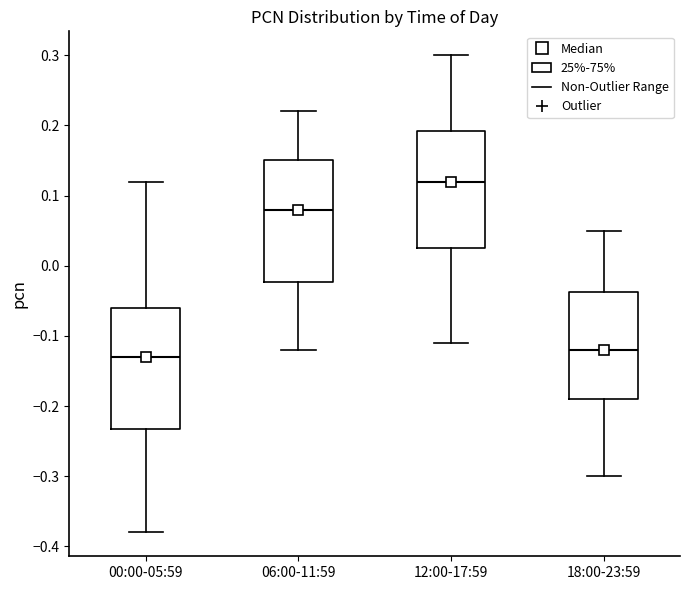

Reading left to right, read every box against the y-axis: the position of its median line, the range the box covers, and the ends of its whiskers. The values are not printed on the chart, so give them approximately, as read against the axis.

00:00-05:59: median -0.13, box -0.23 to -0.06, whiskers -0.38 to 0.12
06:00-11:59: median 0.08, box -0.02 to 0.15, whiskers -0.12 to 0.22
12:00-17:59: median 0.12, box 0.03 to 0.19, whiskers -0.11 to 0.30
18:00-23:59: median -0.12, box -0.19 to -0.04, whiskers -0.30 to 0.05